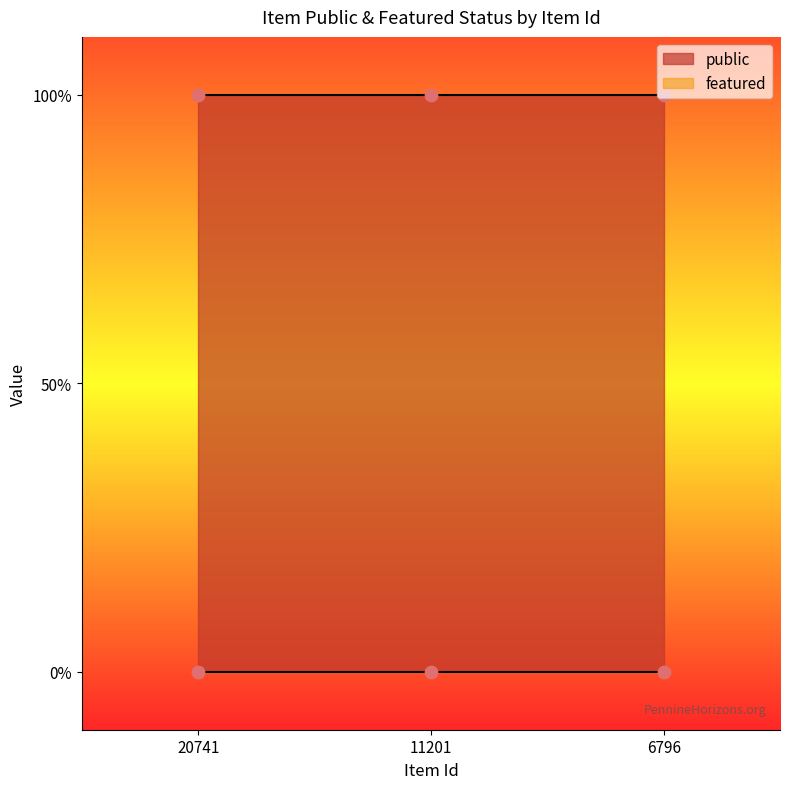

Which series reaches the minimum Y coordinate?

featured